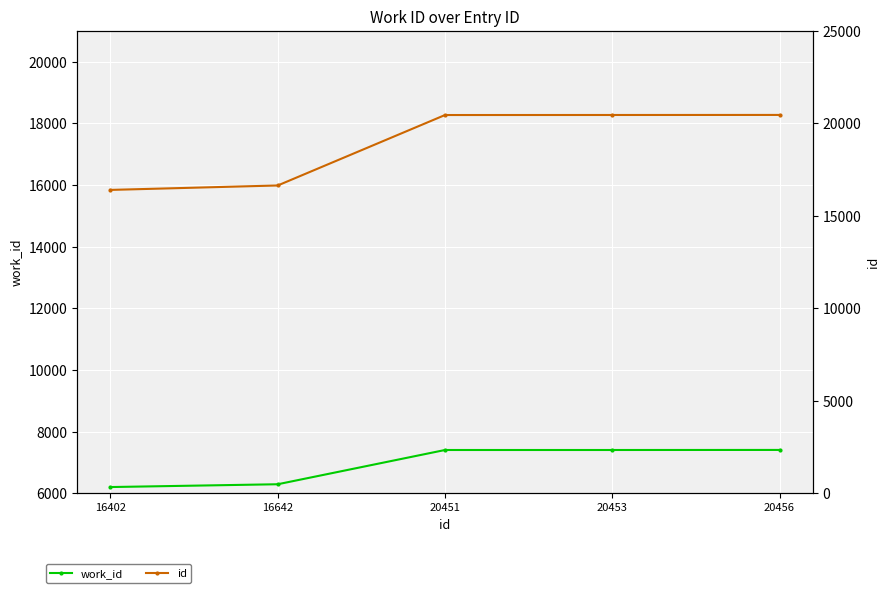

Which category has the highest value in the work_id series?

20456